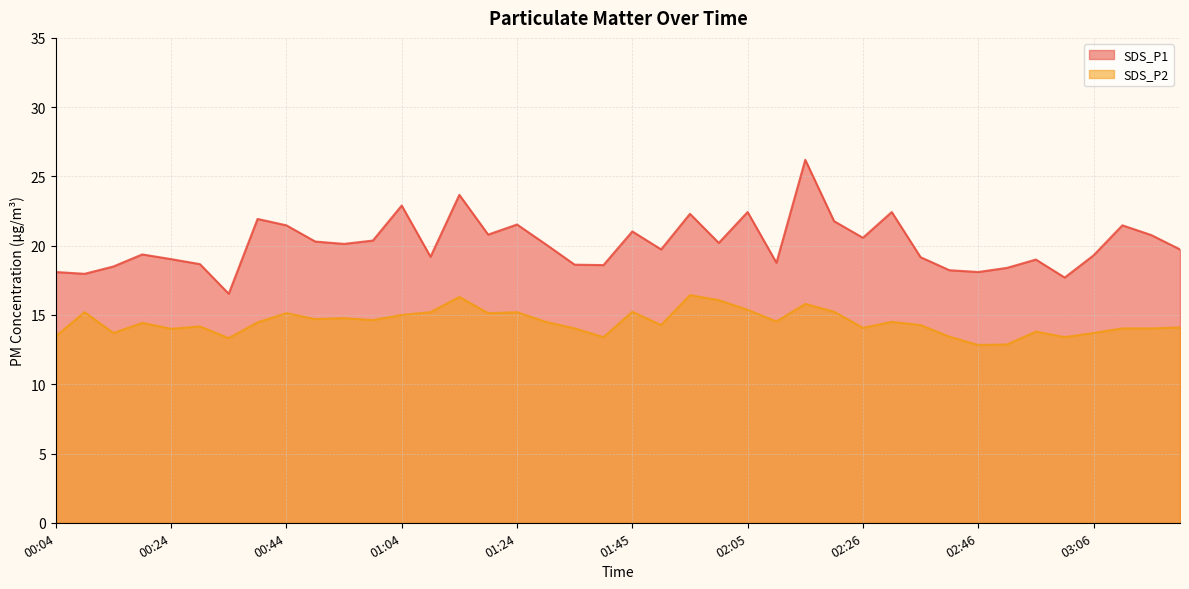

How many lines are shown in the chart?

2